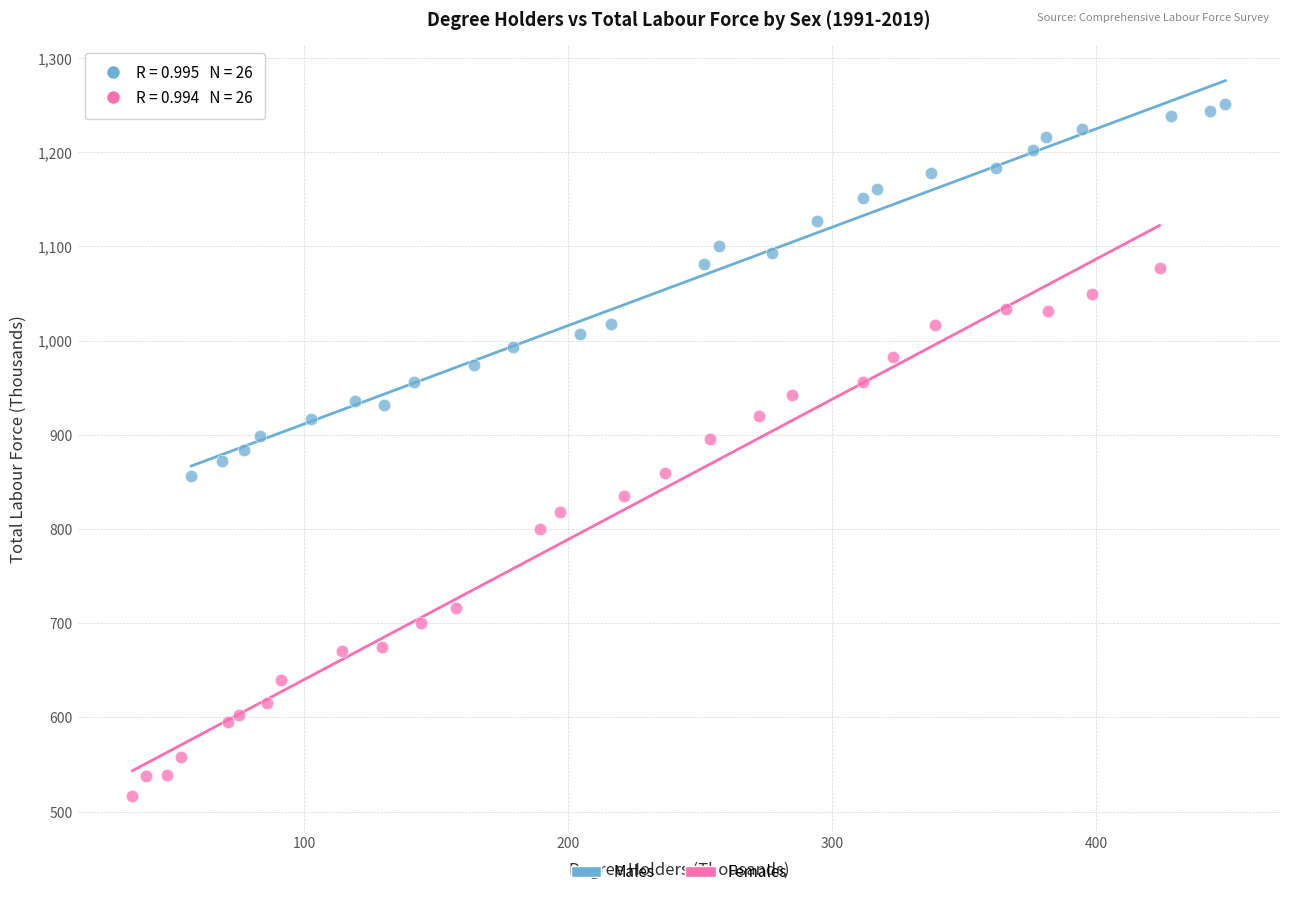

Which series has the widest spread of Y values?

Females